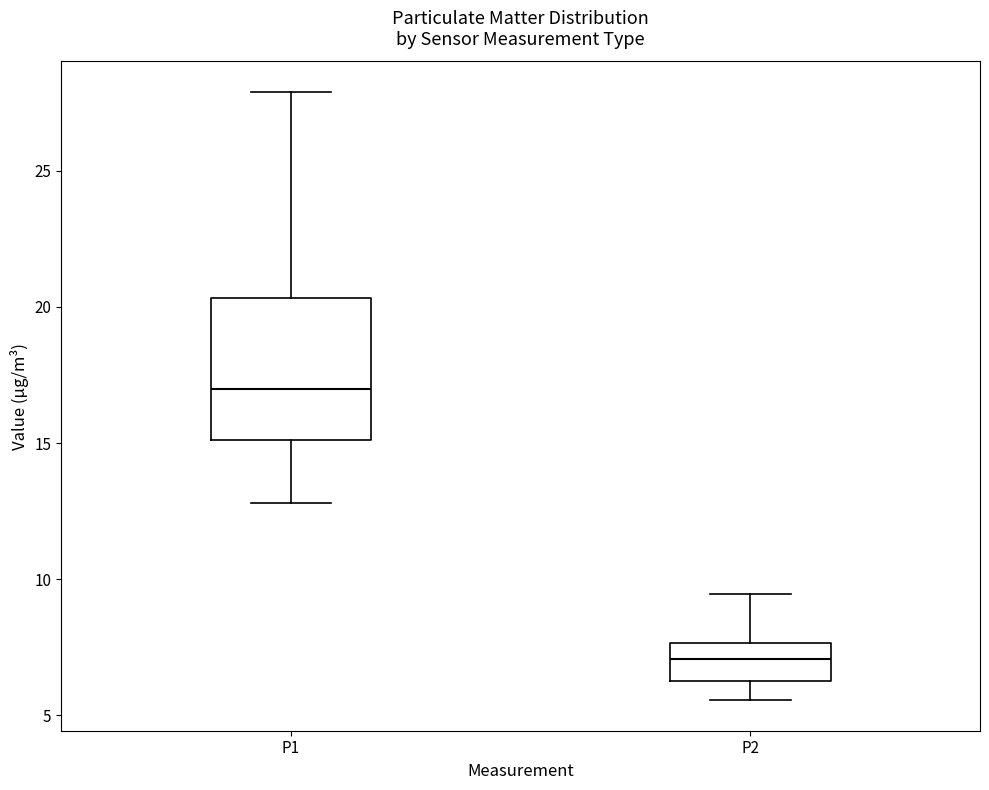

Reading left to right, read every box against the y-axis: the position of its median line, the range the box covers, and the ends of its whiskers. The values are not printed on the chart, so give them approximately, as read against the axis.

P1: median 17.0, box 15.0 to 20.5, whiskers 13.0 to 28.0
P2: median 7.0, box 6.5 to 7.5, whiskers 5.5 to 9.5